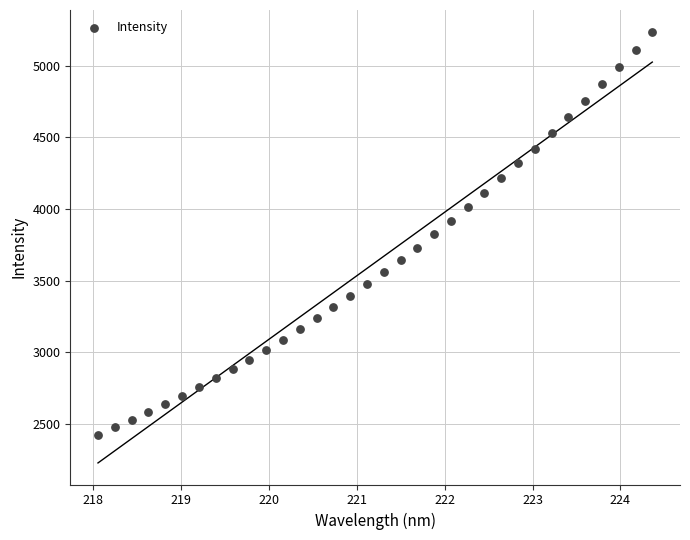

What is the range of X values (max minus min)?

6.3